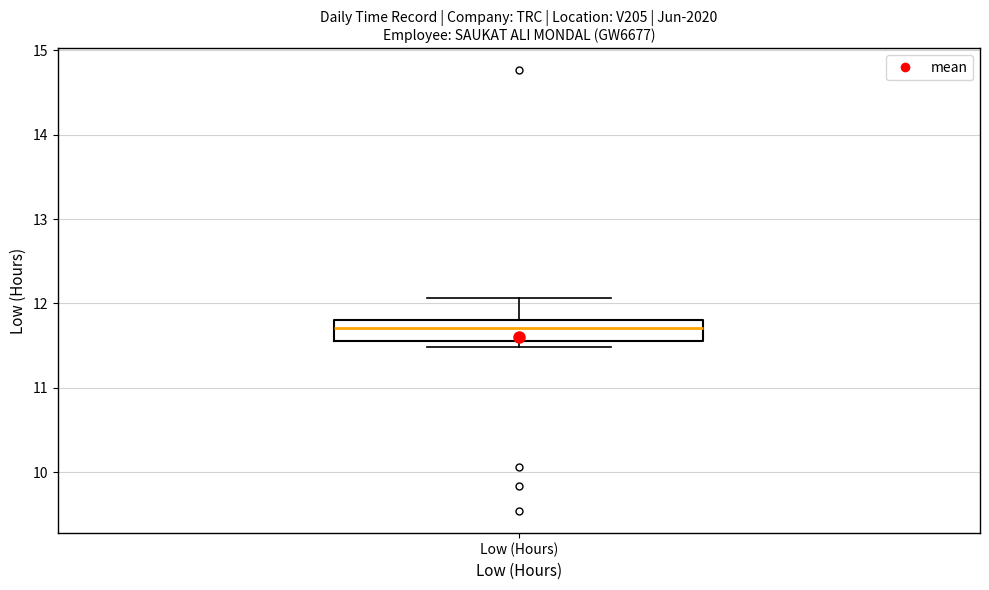

Transcribe this box plot: give where the median line is, the range the box spans, and where the two whiskers end, as read against the y-axis. The values are not printed on the chart, so give them approximately, as read against the axis.

median 11.7, box 11.6 to 11.8, whiskers 11.5 to 12.1